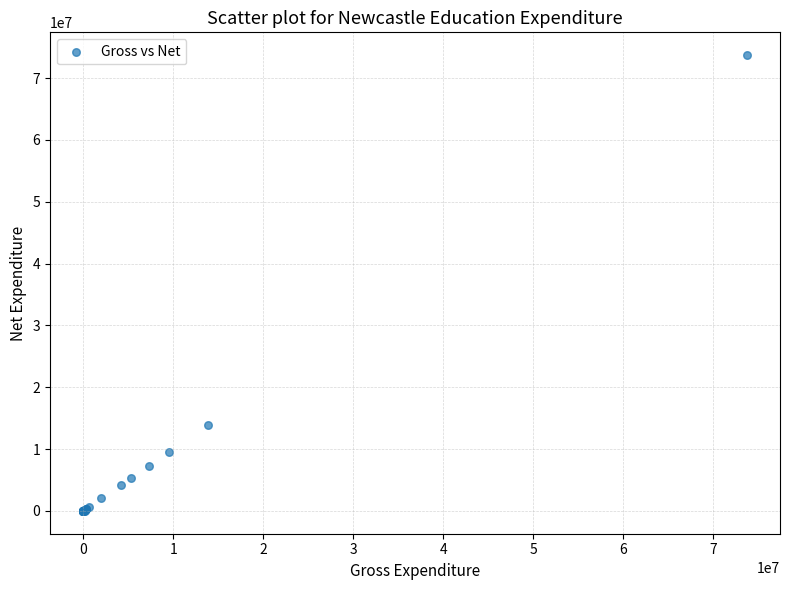

What Y value in the scatter plot is closest to 36855421?

13883284.4